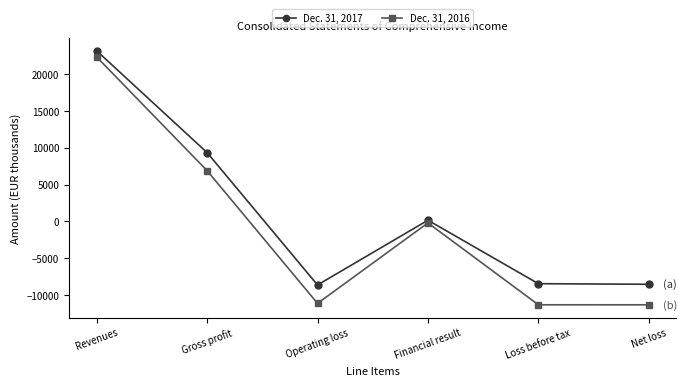

True or false: Dec. 31, 2017 and Dec. 31, 2016 cross at least once.

False